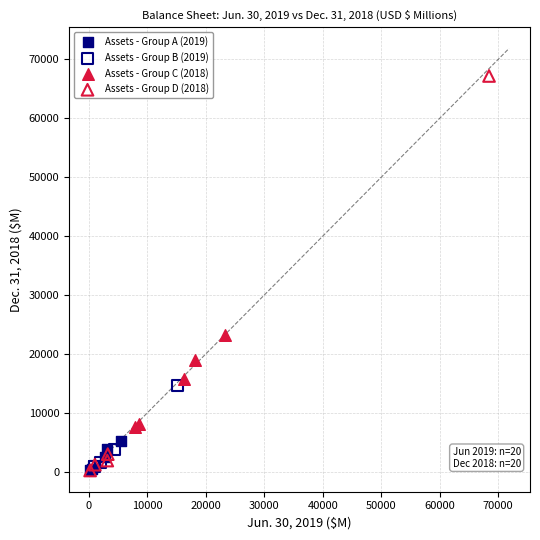

Which series has the largest Y range (max minus min)?

Assets - Group D (2018)